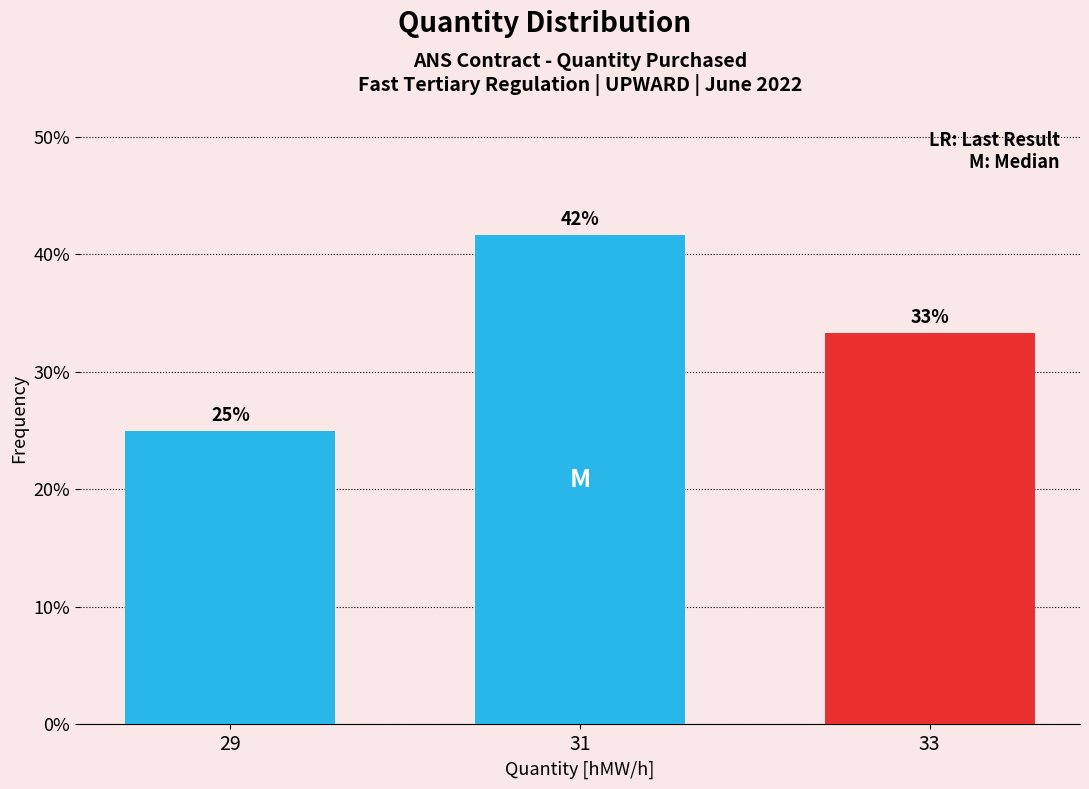

How many bars are there in total?

3